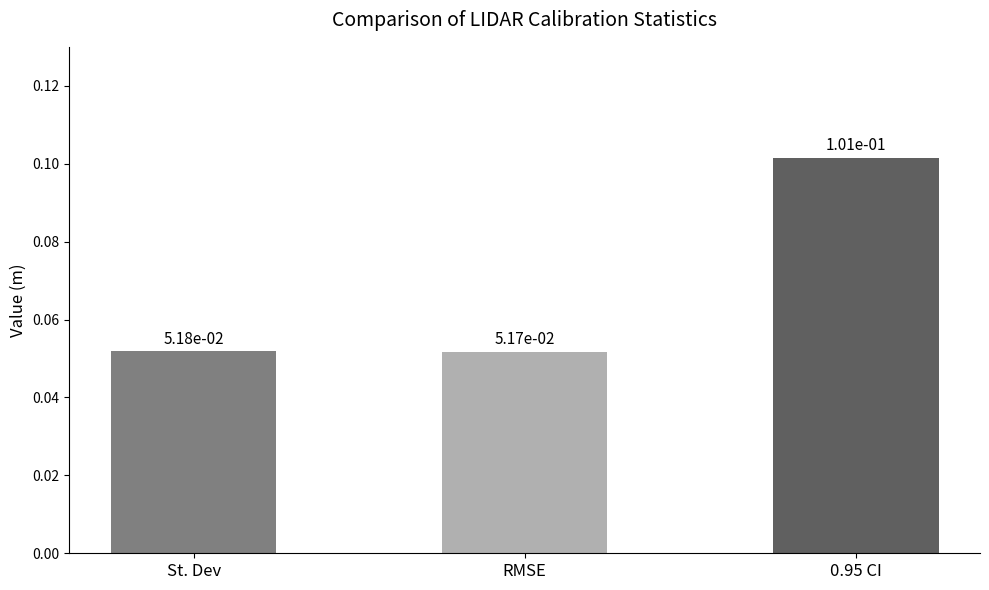

Count the values in the range 0 to 1.

3